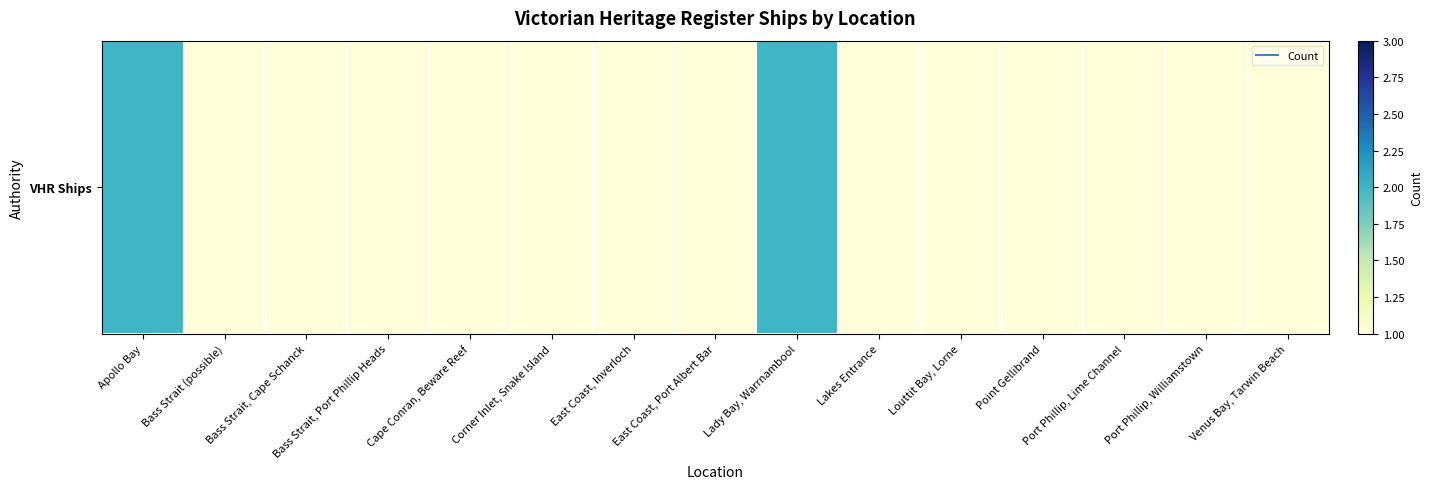

What is the ratio of the value at Louttit Bay, Lorne to the value at Bass Strait, Cape Schanck?

1.0